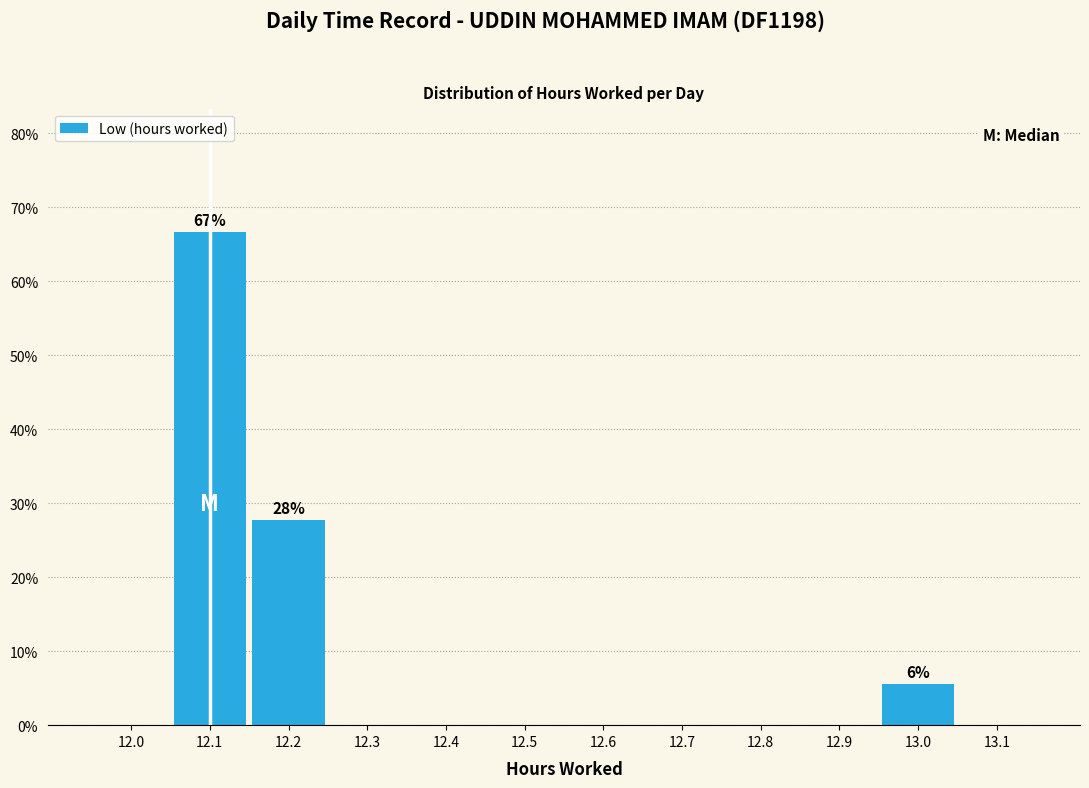

Reading left to right, transcribe all the data shown in this chart.

12.0=0.0	12.1=66.7	12.2=27.8	12.3=0.0	12.4=0.0	12.5=0.0	12.6=0.0	12.7=0.0	12.8=0.0	12.9=0.0	13.0=5.6	13.1=0.0